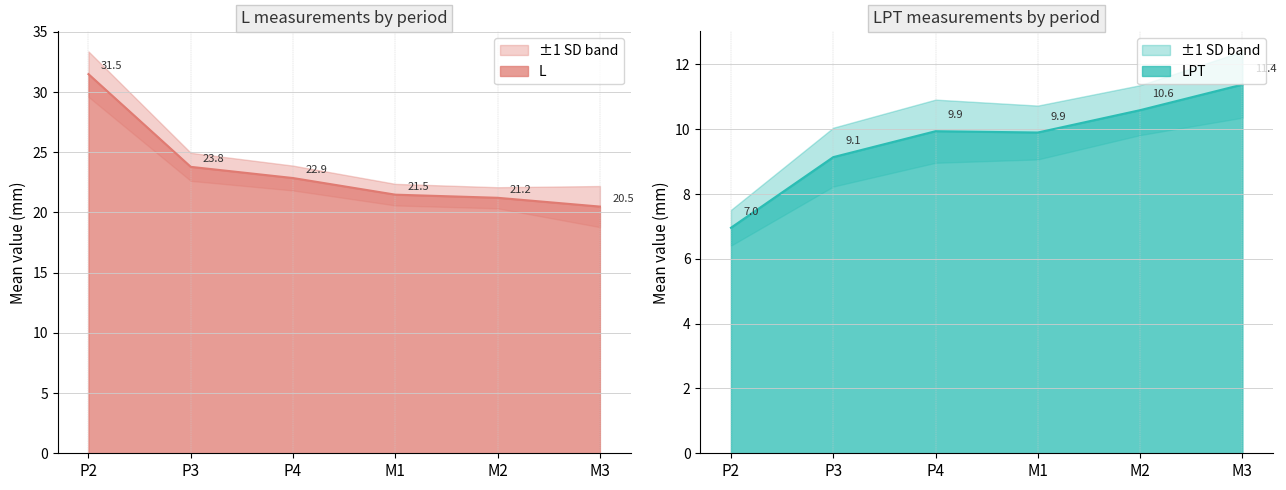

Rank the categories by value from lowest to highest.

M3, M2, M1, P4, P3, P2